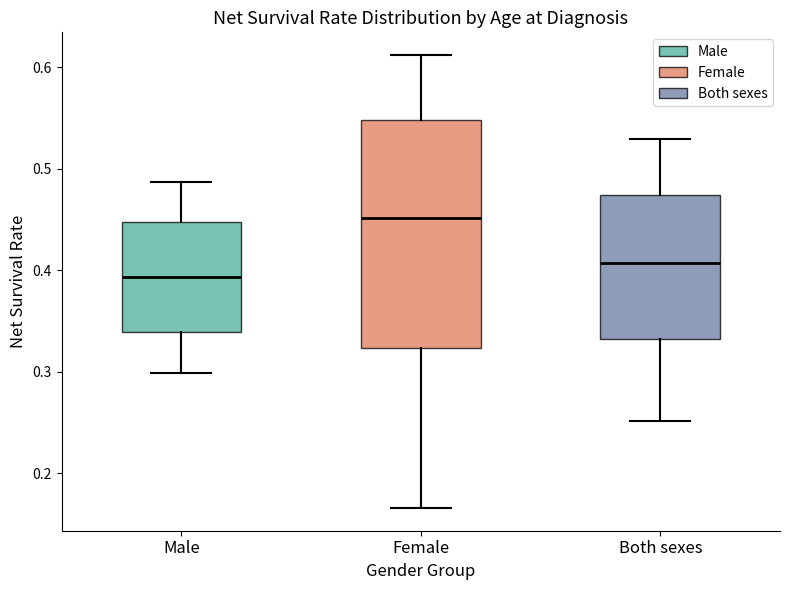

Reading left to right, read every box against the y-axis: the position of its median line, the range the box covers, and the ends of its whiskers. The values are not printed on the chart, so give them approximately, as read against the axis.

Male: median 0.39, box 0.34 to 0.45, whiskers 0.30 to 0.49
Female: median 0.45, box 0.32 to 0.55, whiskers 0.17 to 0.61
Both sexes: median 0.41, box 0.33 to 0.47, whiskers 0.25 to 0.53